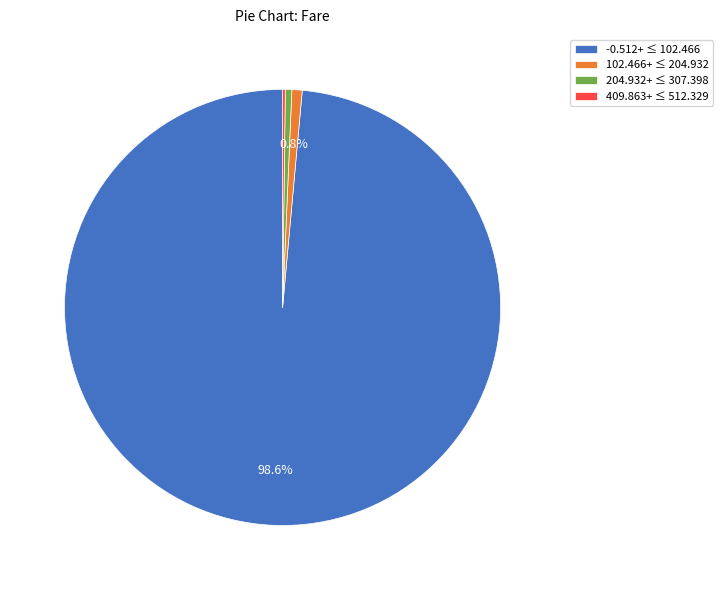

Between 204.932+ ≤ 307.398 and -0.512+ ≤ 102.466, which is larger?

-0.512+ ≤ 102.466